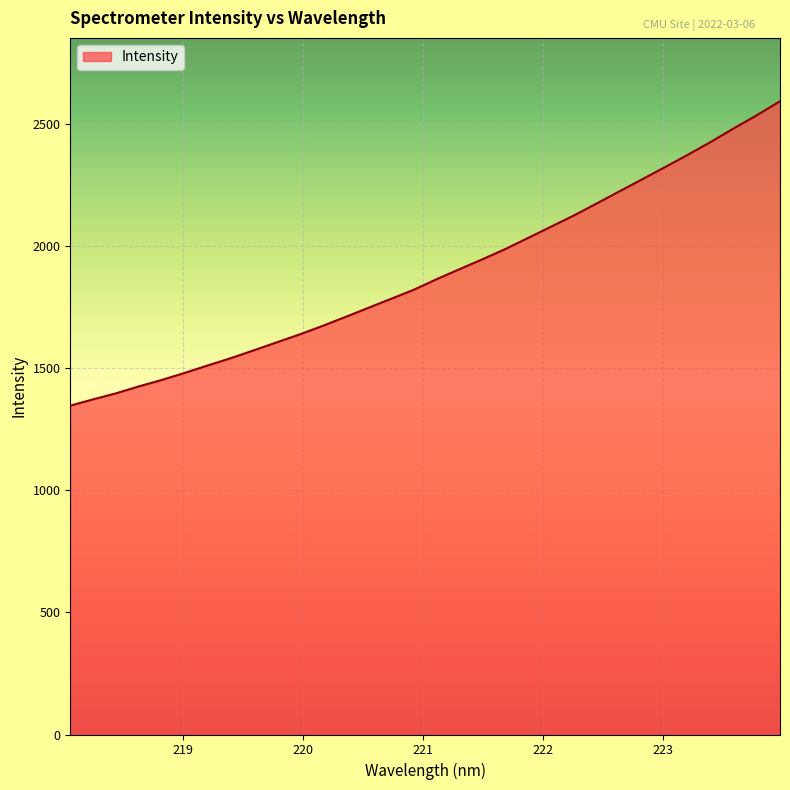

What is the difference between the maximum and minimum values?

1246.5